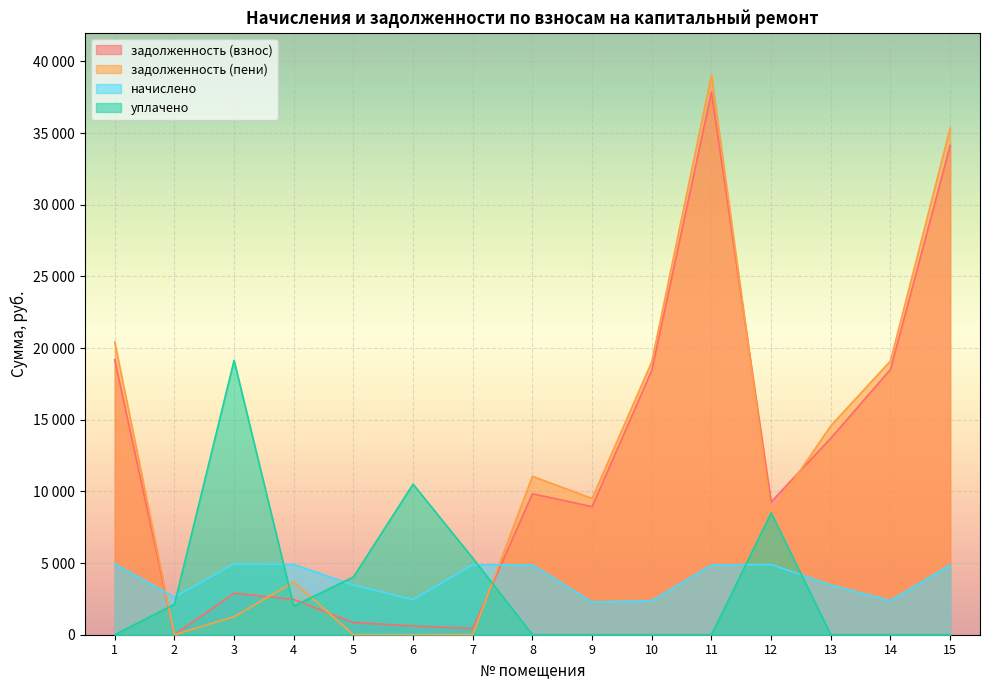

List the labels in order of задолженность (пени) value, smallest first.

2, 5, 6, 7, 3, 4, 12, 9, 8, 13, 10, 14, 1, 15, 11